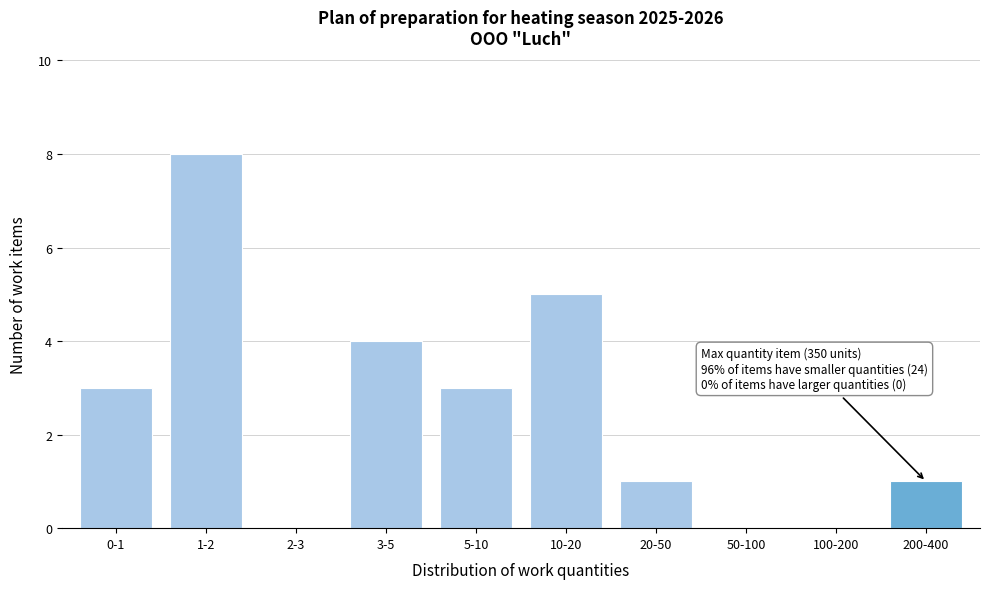

Reading right to left, what are all the values shown in this chart?

200-400=1	100-200=0	50-100=0	20-50=1	10-20=5	5-10=3	3-5=4	2-3=0	1-2=8	0-1=3